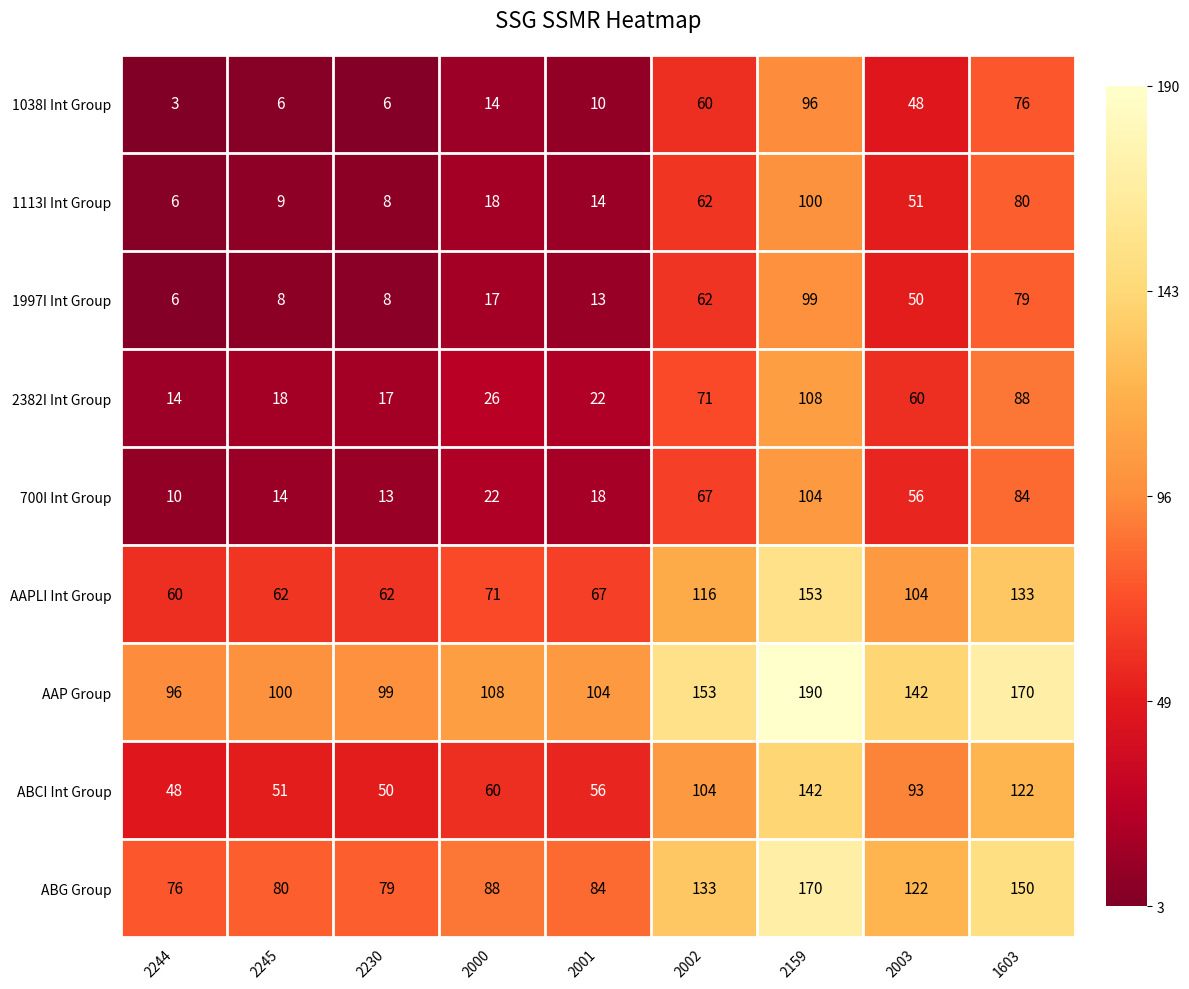

Which label corresponds to the largest value in the chart?

2159